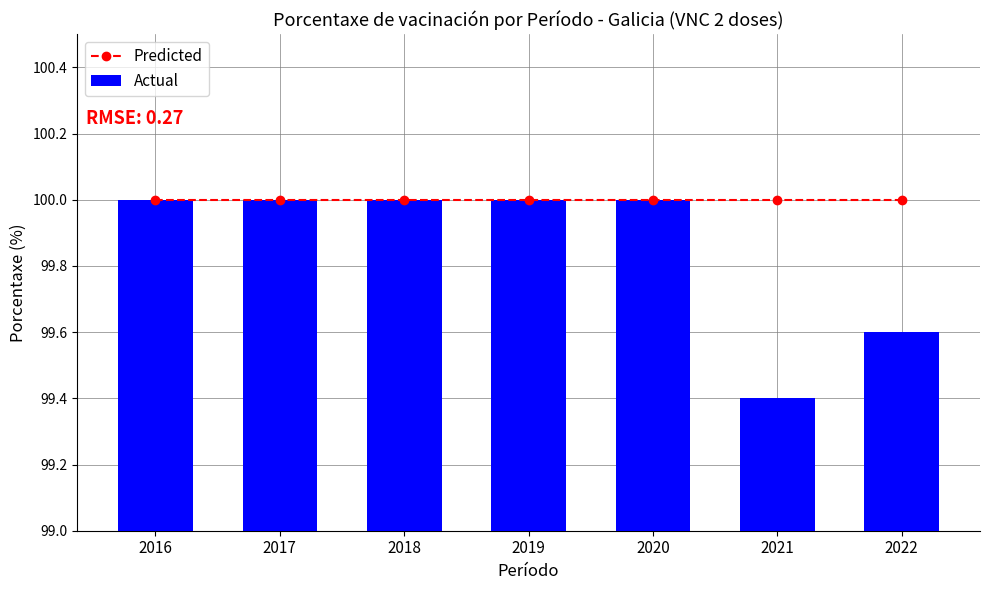

Which label corresponds to the largest value in the chart?

2016